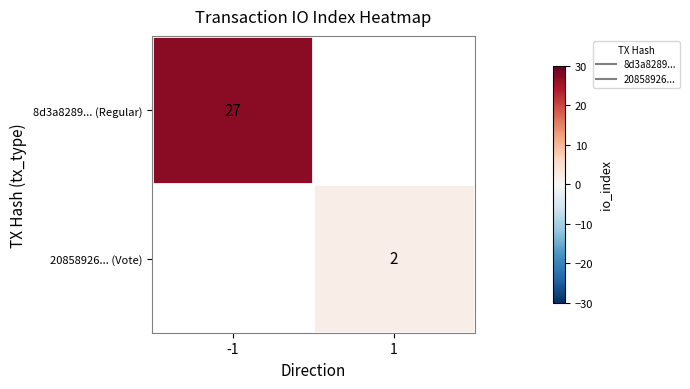

Which category has the highest value across all series?

-1